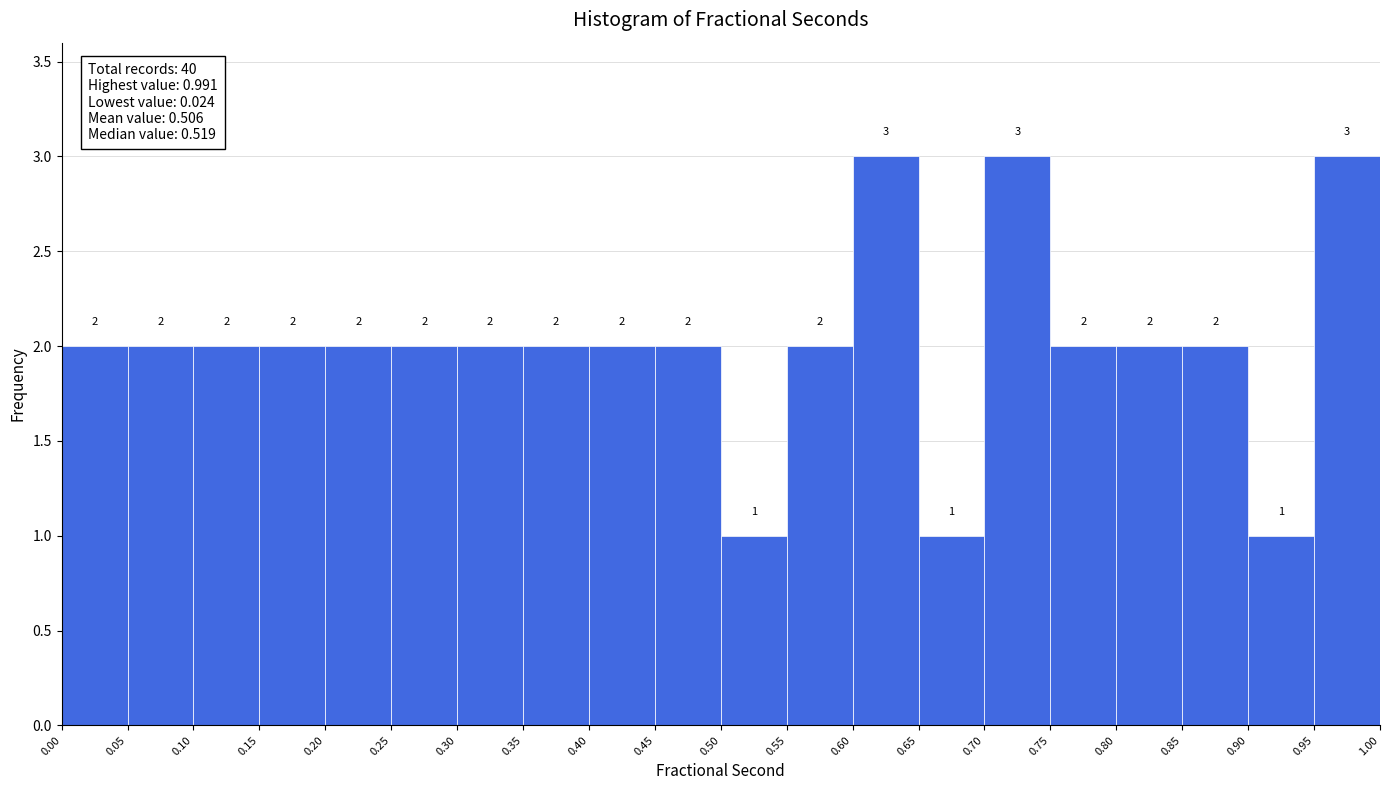

How tall is the bar that spans 0.70 to 0.75 on the x-axis?

3